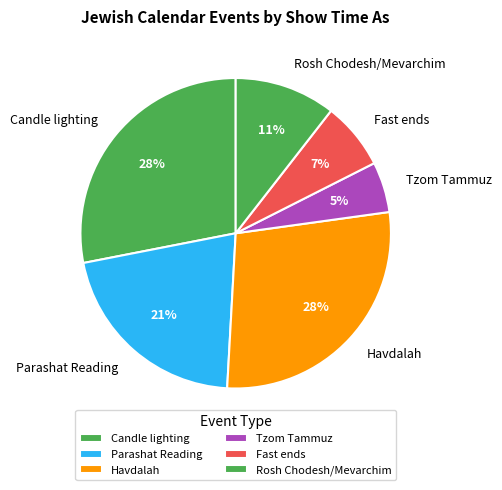

What is the smallest slice in the pie chart?

Tzom Tammuz